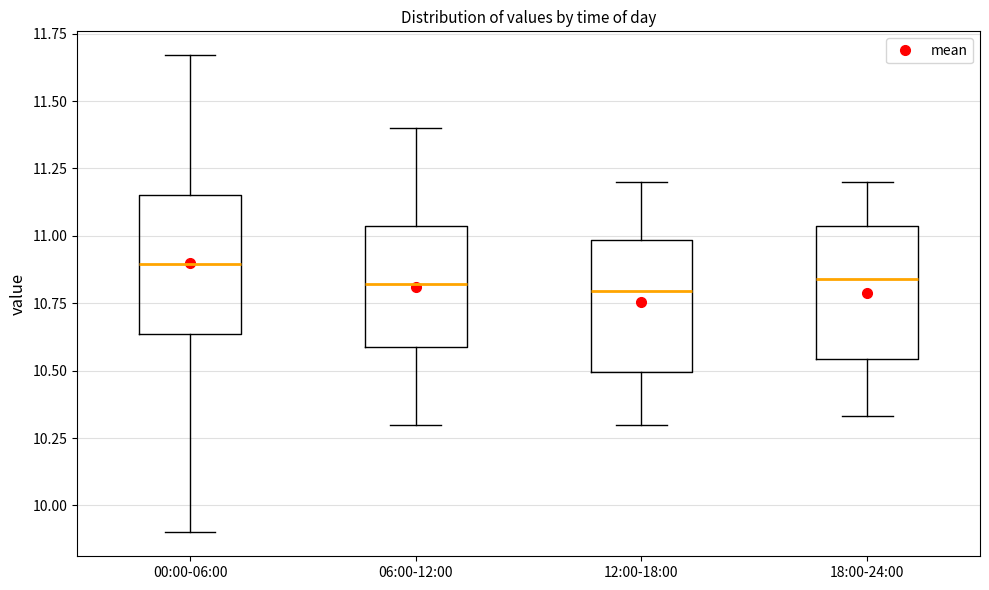

Reading left to right, transcribe this box plot: for each box, give where its median line is, the range the box spans, and where its two whiskers end, as read against the y-axis. The values are not printed on the chart, so give them approximately, as read against the axis.

00:00-06:00: median 10.90, box 10.65 to 11.15, whiskers 9.90 to 11.65
06:00-12:00: median 10.80, box 10.60 to 11.05, whiskers 10.30 to 11.40
12:00-18:00: median 10.80, box 10.50 to 11.00, whiskers 10.30 to 11.20
18:00-24:00: median 10.85, box 10.55 to 11.05, whiskers 10.35 to 11.20